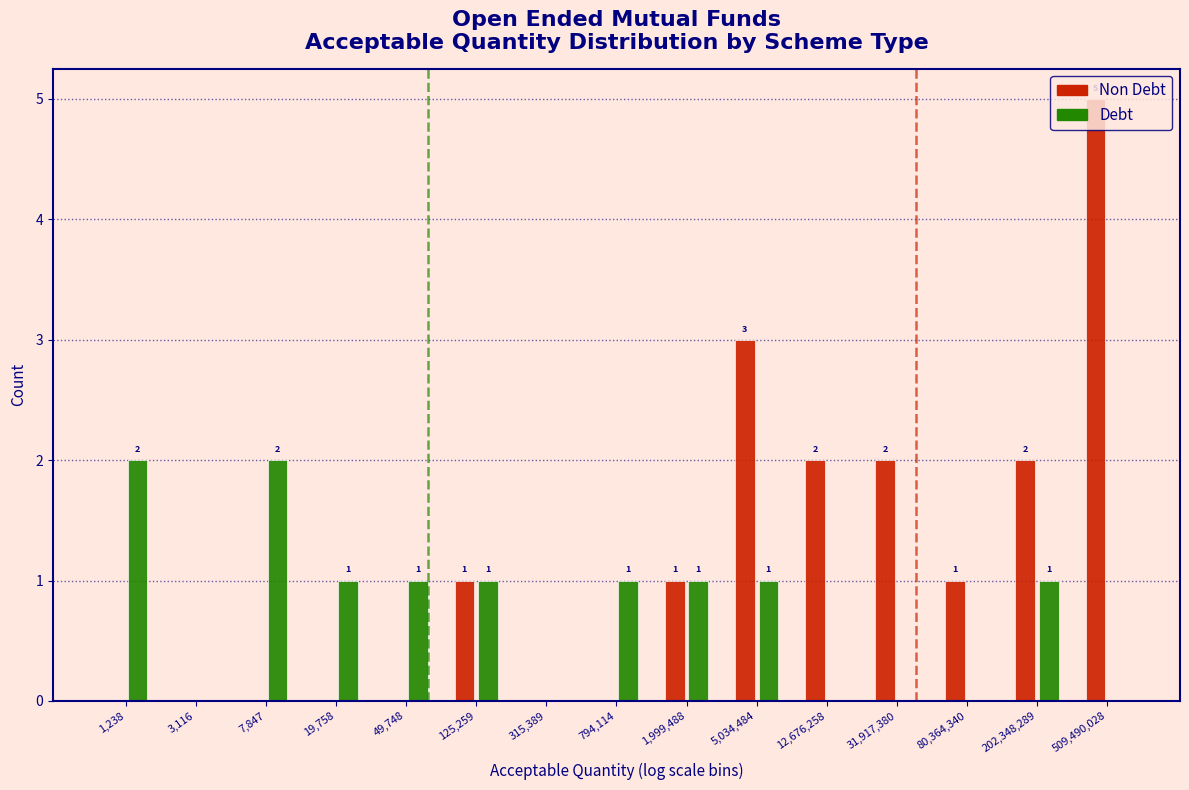

What is the maximum value shown in the chart?

5